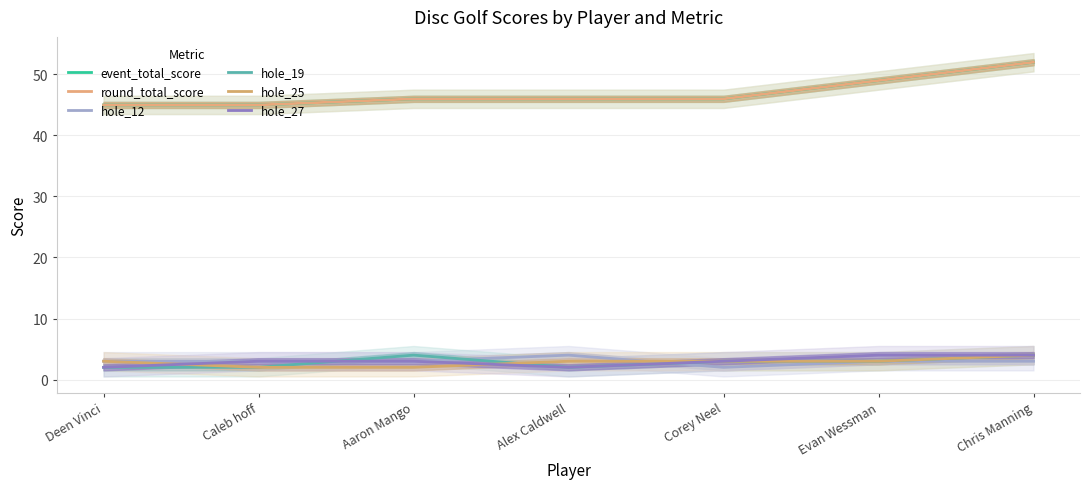

What is the label of the 2nd point from the left?

Caleb hoff